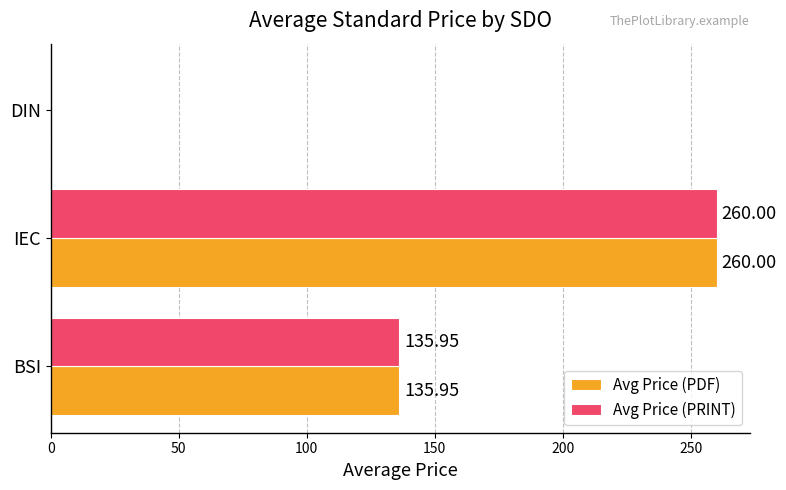

Where is Avg Price (PDF) nearest to the value 130?

BSI